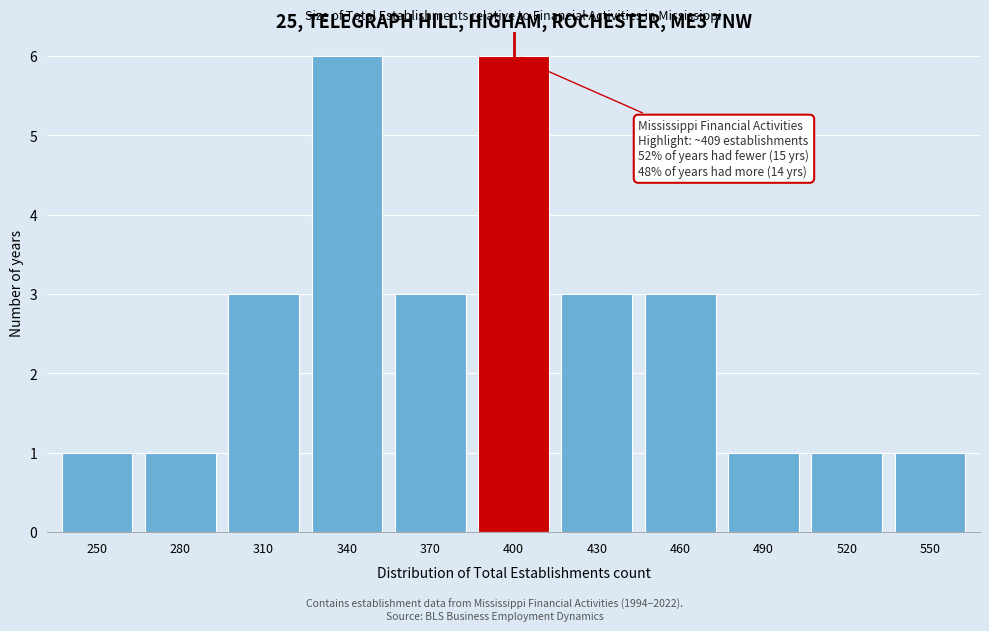

Reading left to right, what are all the values shown in this chart?

1	1	3	6	3	6	3	3	1	1	1